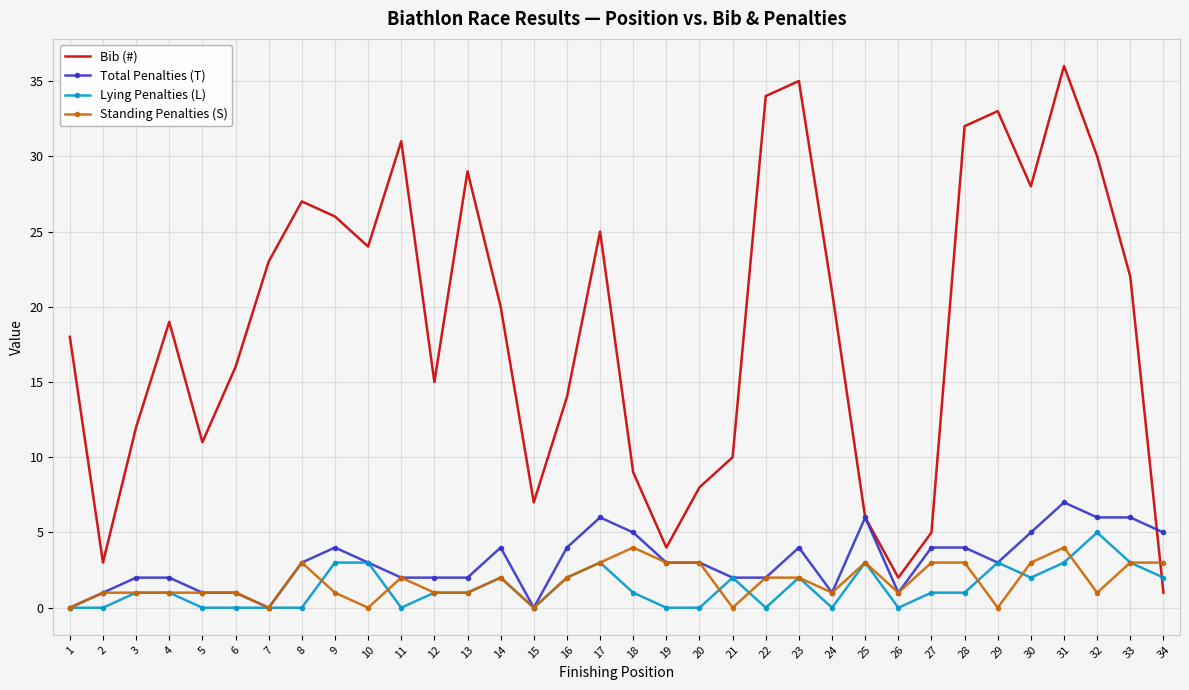

Is the value of Standing Penalties (S) at 22 greater than the value of Total Penalties (T) at 1?

Yes